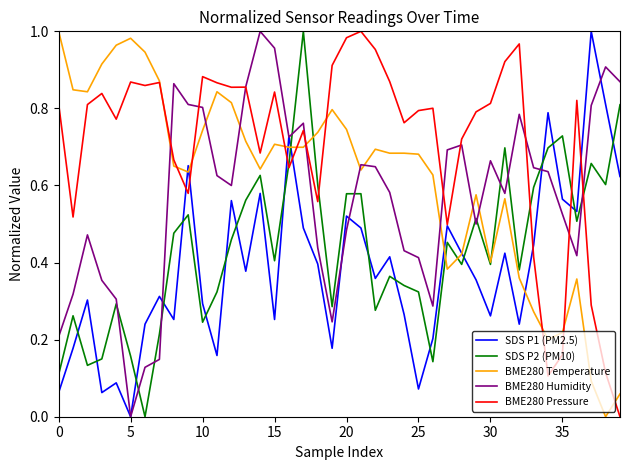

How many interior local valleys does the SDS P2 (PM10) series have?

12